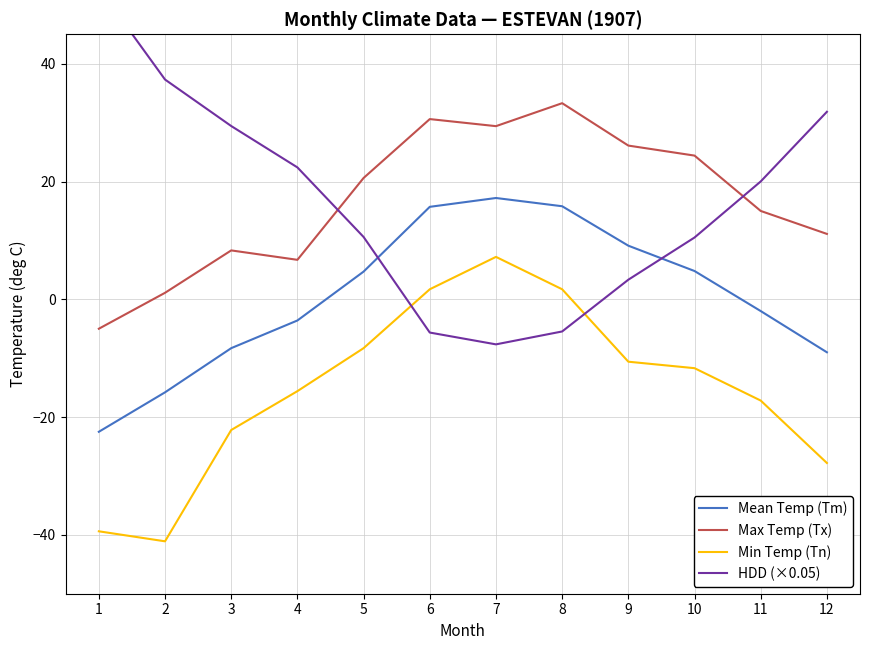

What is the value of the Max Temp (Tx) point at the 11th from the left?

15.0